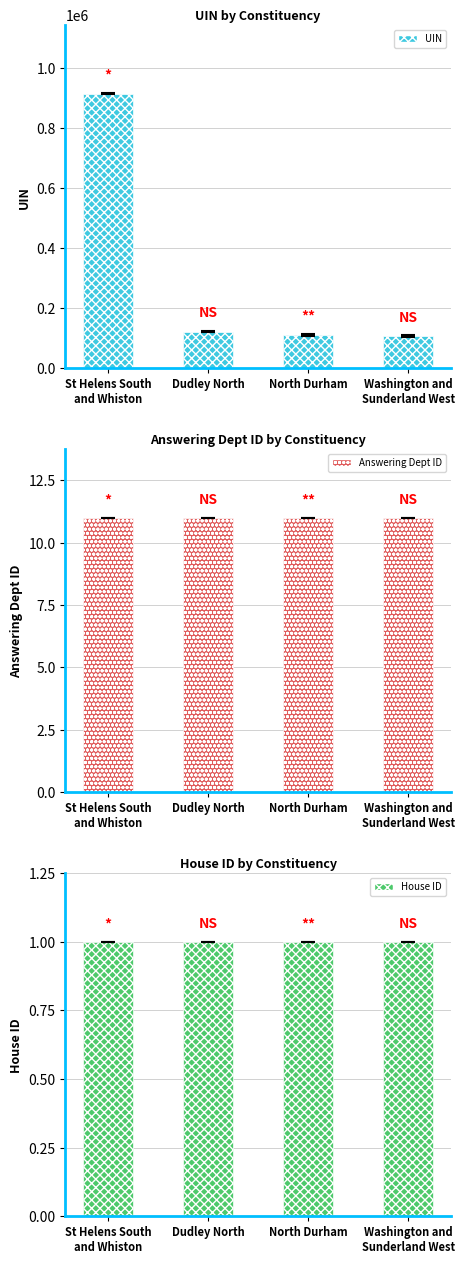

What is the sum of the House ID values at North Durham and Dudley North?

2